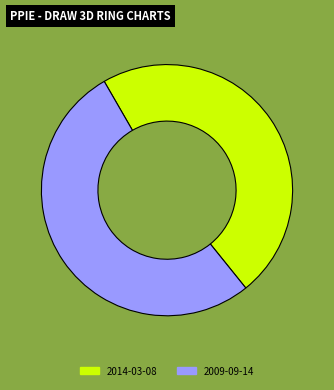

What is the largest slice in the pie chart?

2009-09-14